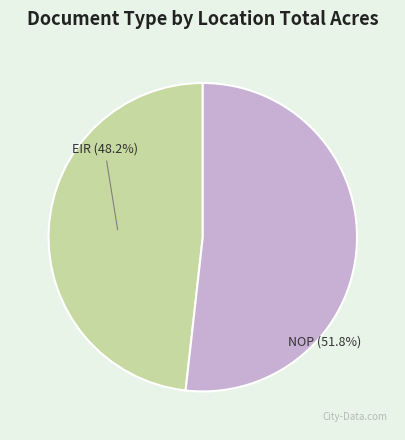

Count the number of slices in the pie.

2